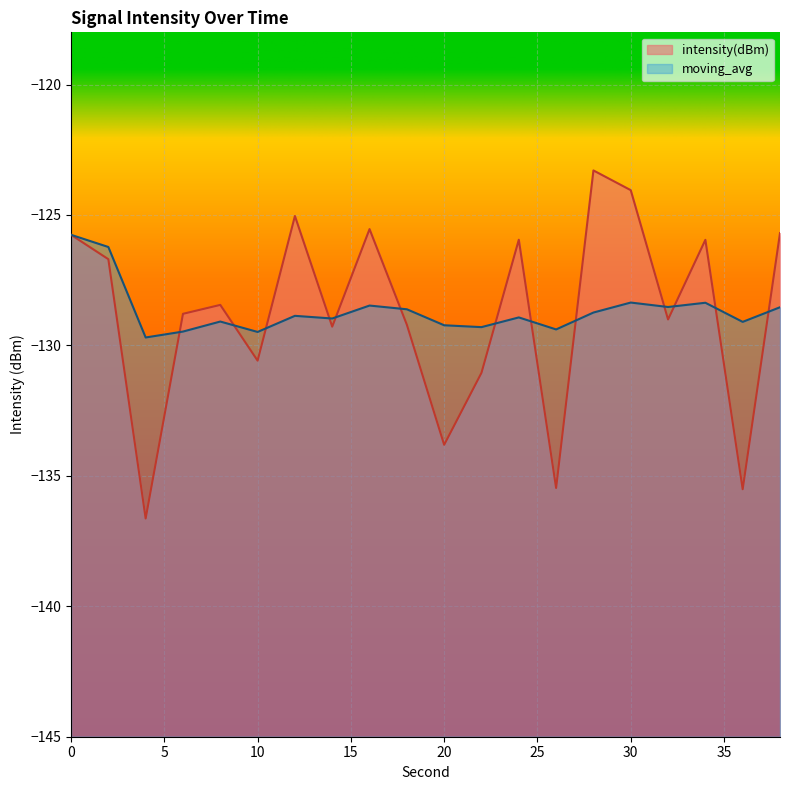

List the series in order of their peak value, highest first.

intensity(dBm), moving_avg